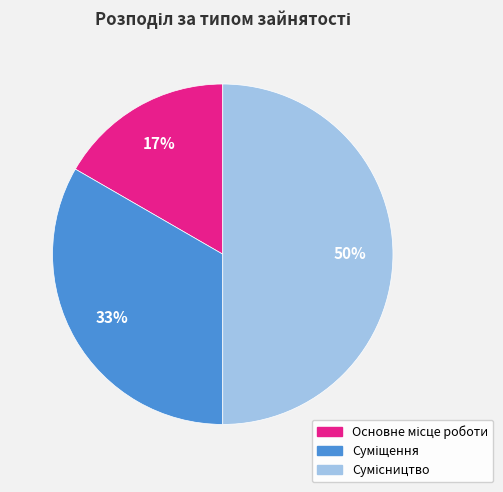

To the nearest percent, what is the average slice percentage?

33%